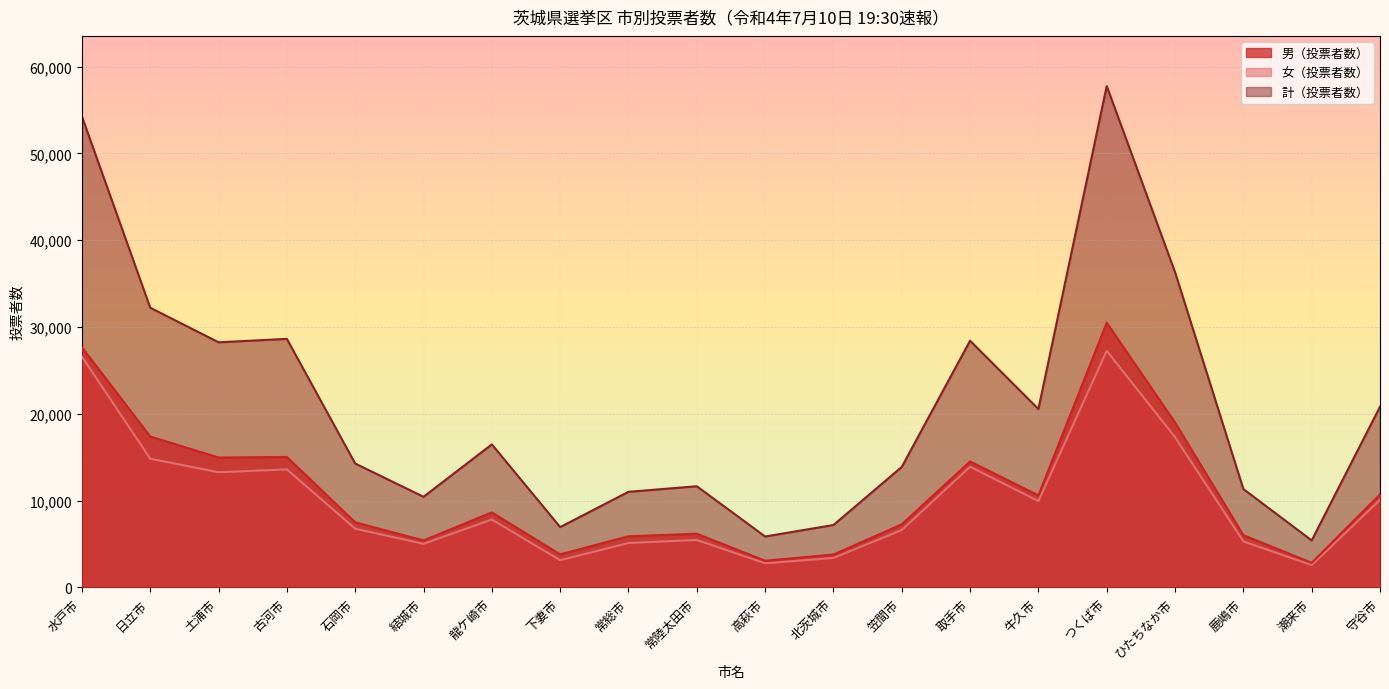

What are all the series names shown in the legend?

男（投票者数）, 女（投票者数）, 計（投票者数）